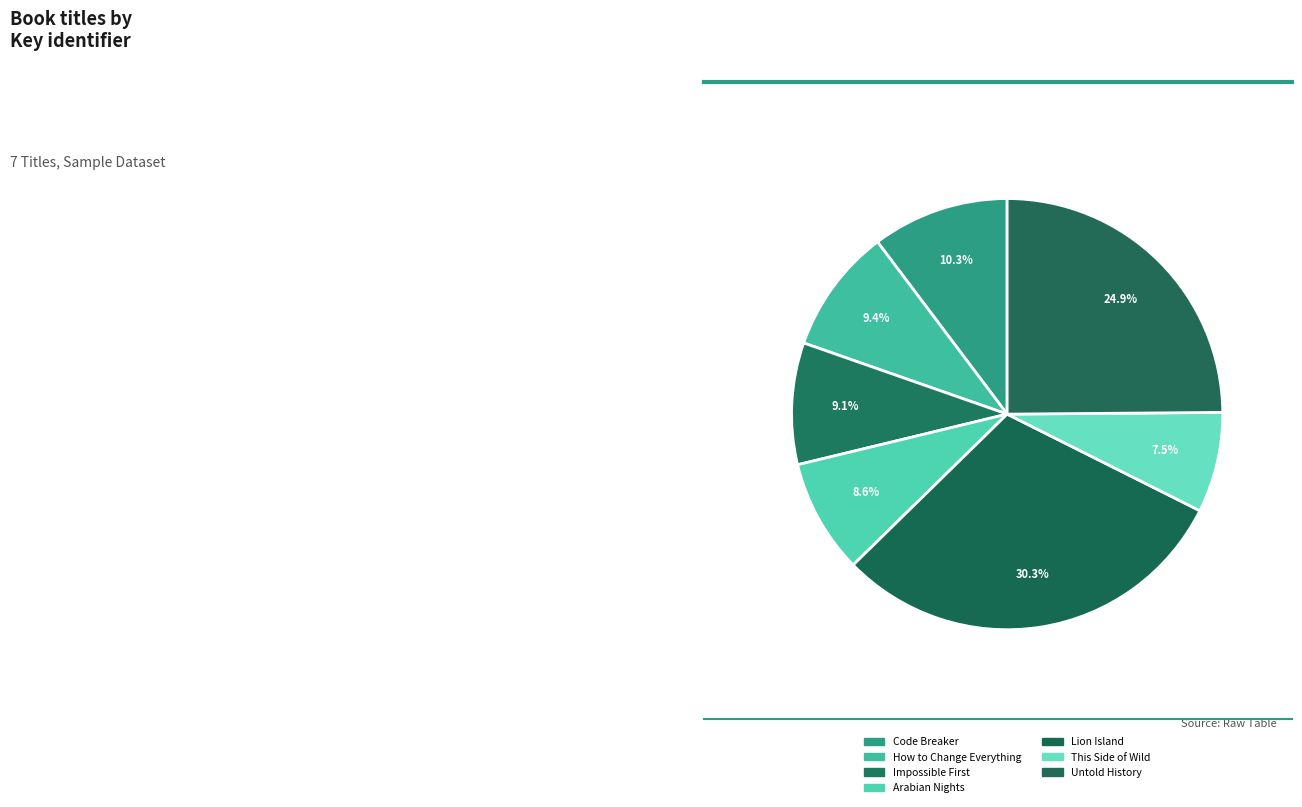

How many slices are in this pie chart?

7